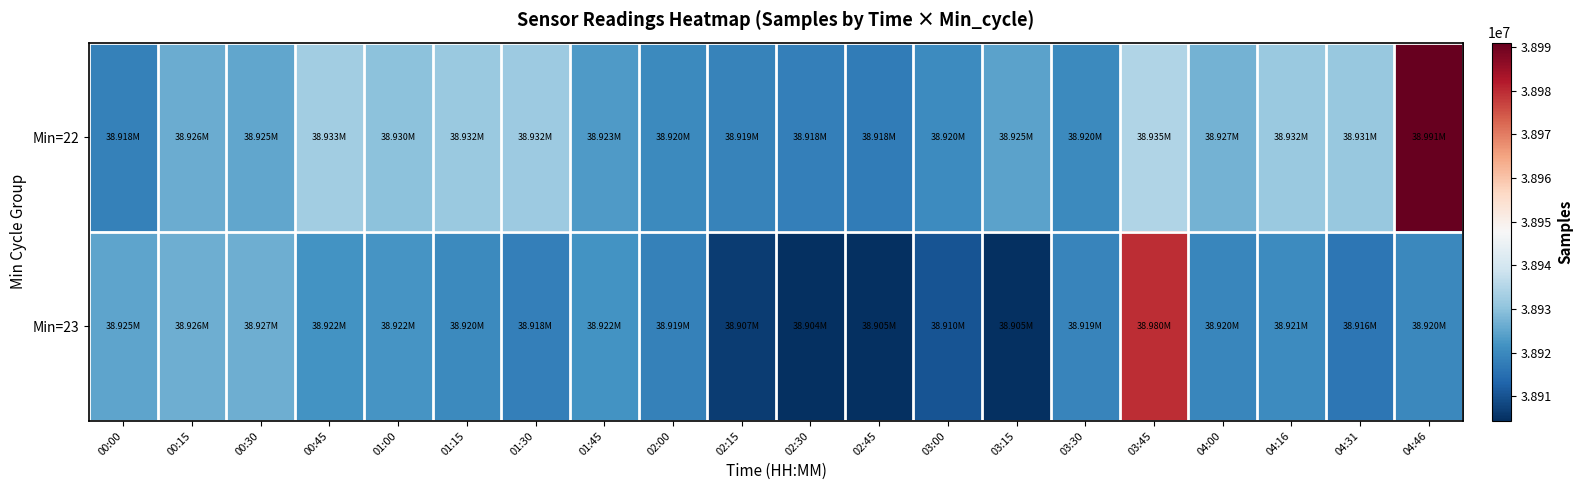

Rank the series by their maximum value, from lowest to highest.

Min=23, Min=22